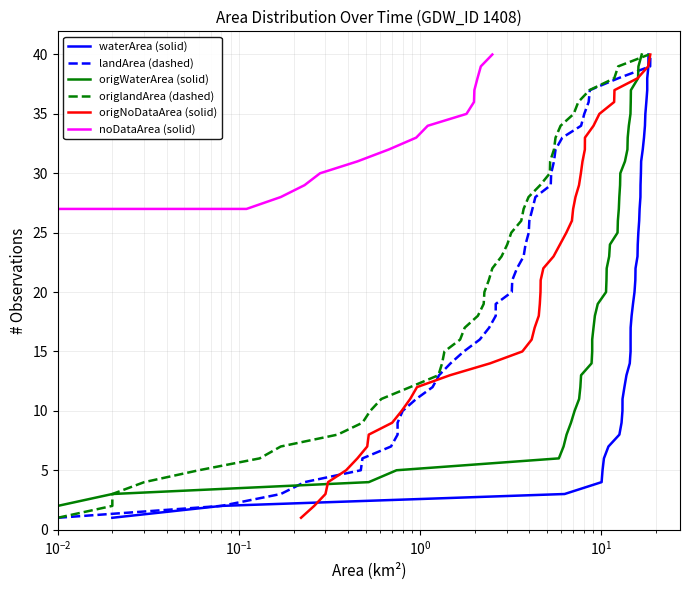

Rank the series by their maximum value, from highest to lowest.

waterArea (solid), landArea (dashed), origWaterArea (solid), origlandArea (dashed), origNoDataArea (solid), noDataArea (solid)